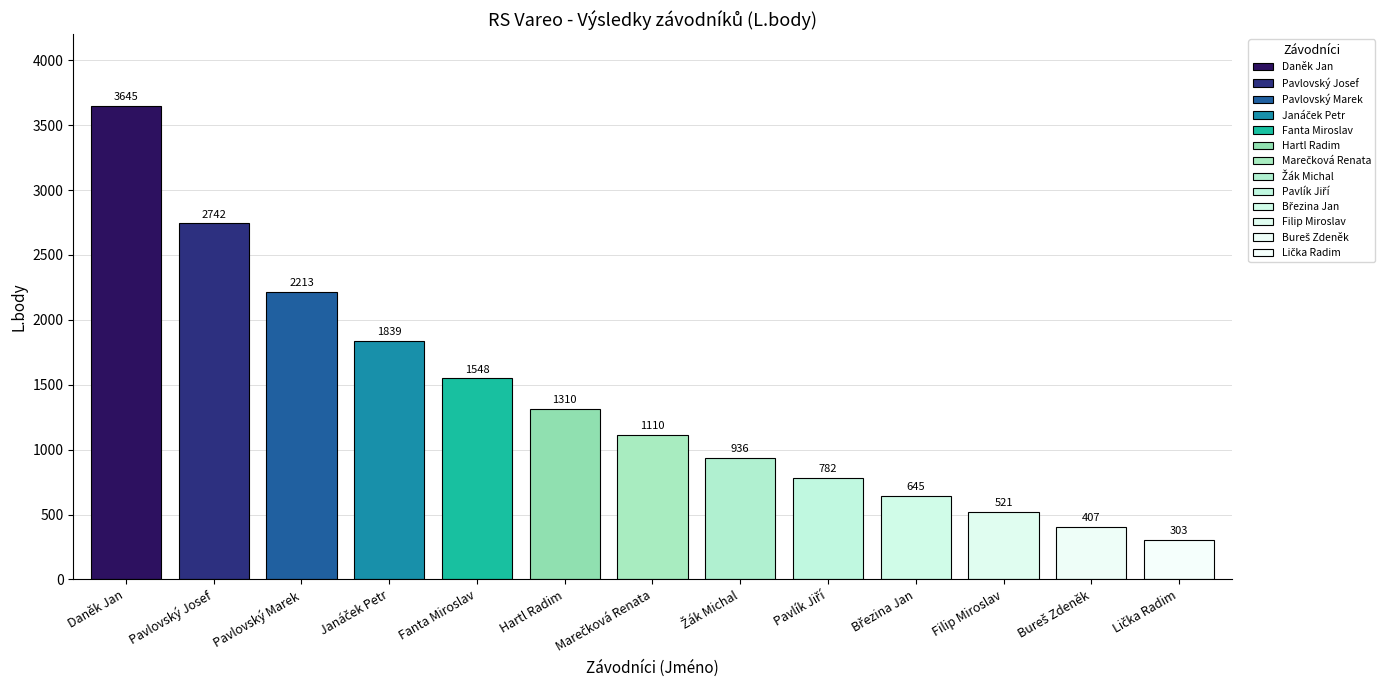

Is it true that the value at Hartl Radim is 1983?

False